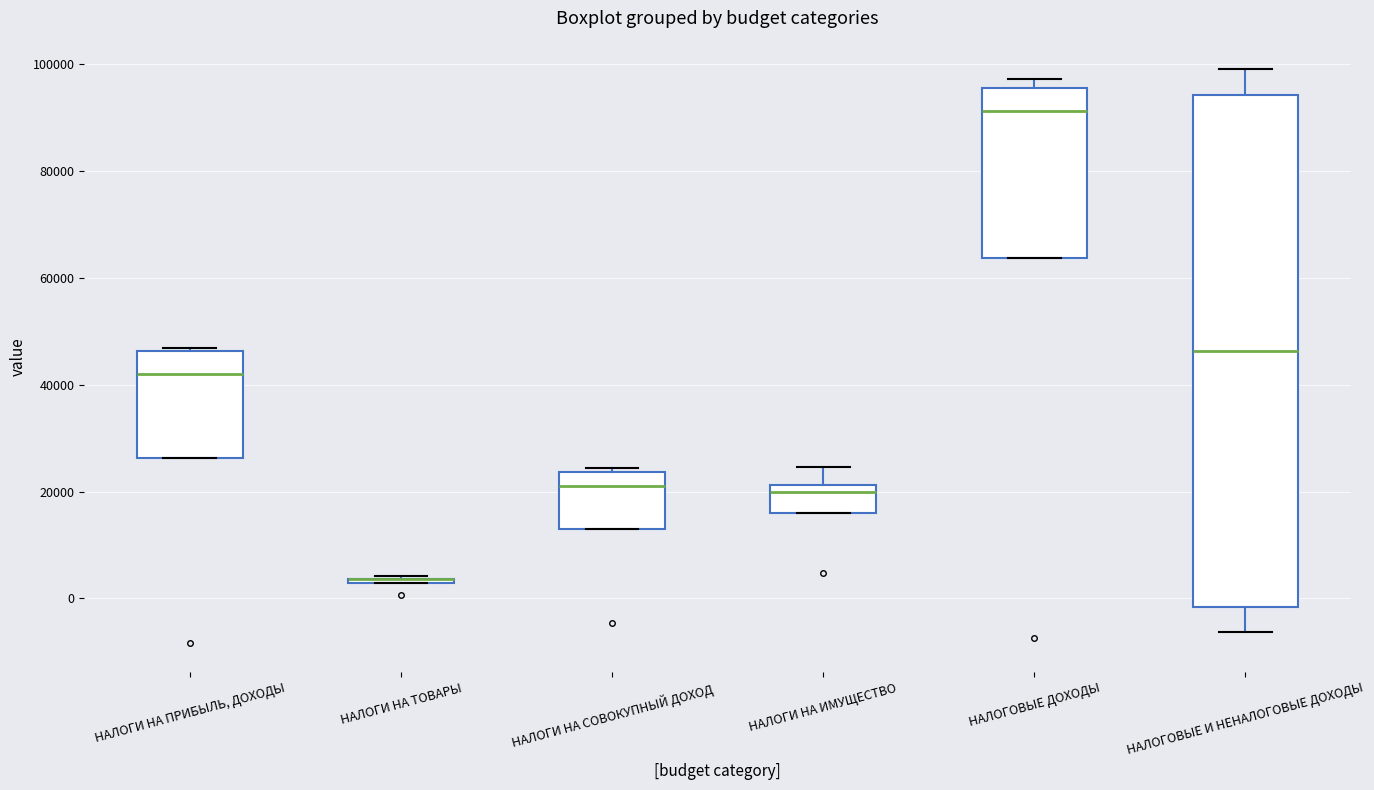

Comparing the boxes themselves (not the whiskers), which one is the tallest?

НАЛОГОВЫЕ И НЕНАЛОГОВЫЕ ДОХОДЫ